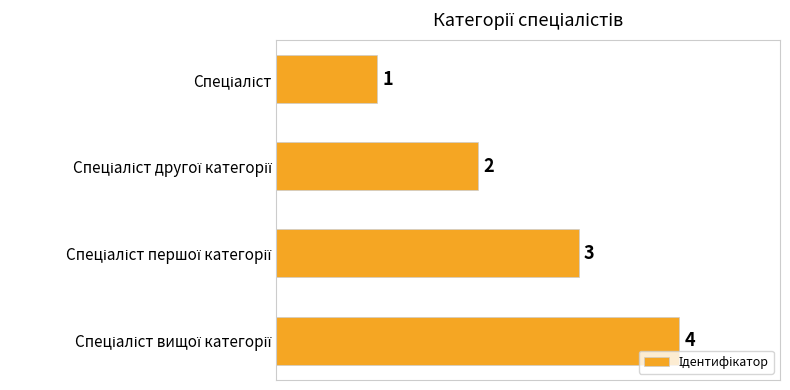

Does the chart contain stacked bars?

No